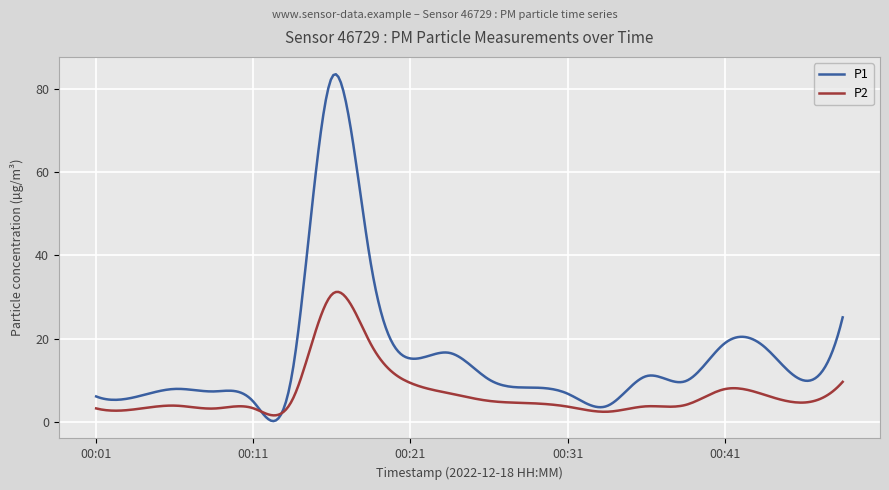

Rank the series by their average value, from lowest to highest.

P2, P1